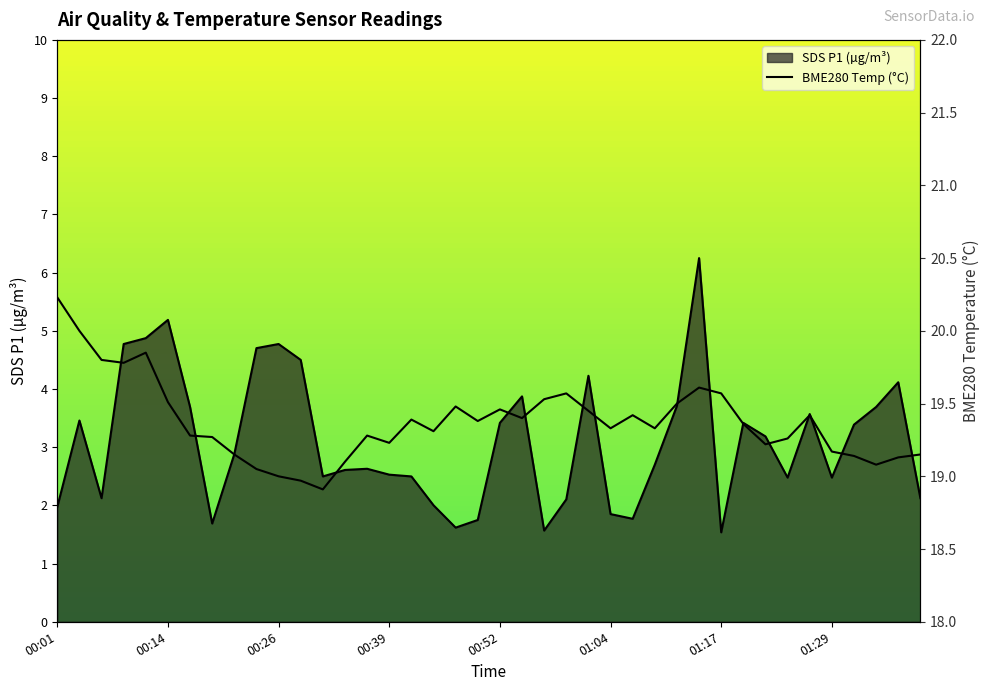

What is the difference between the maximum and minimum values in the BME280_temperature series?

1.3